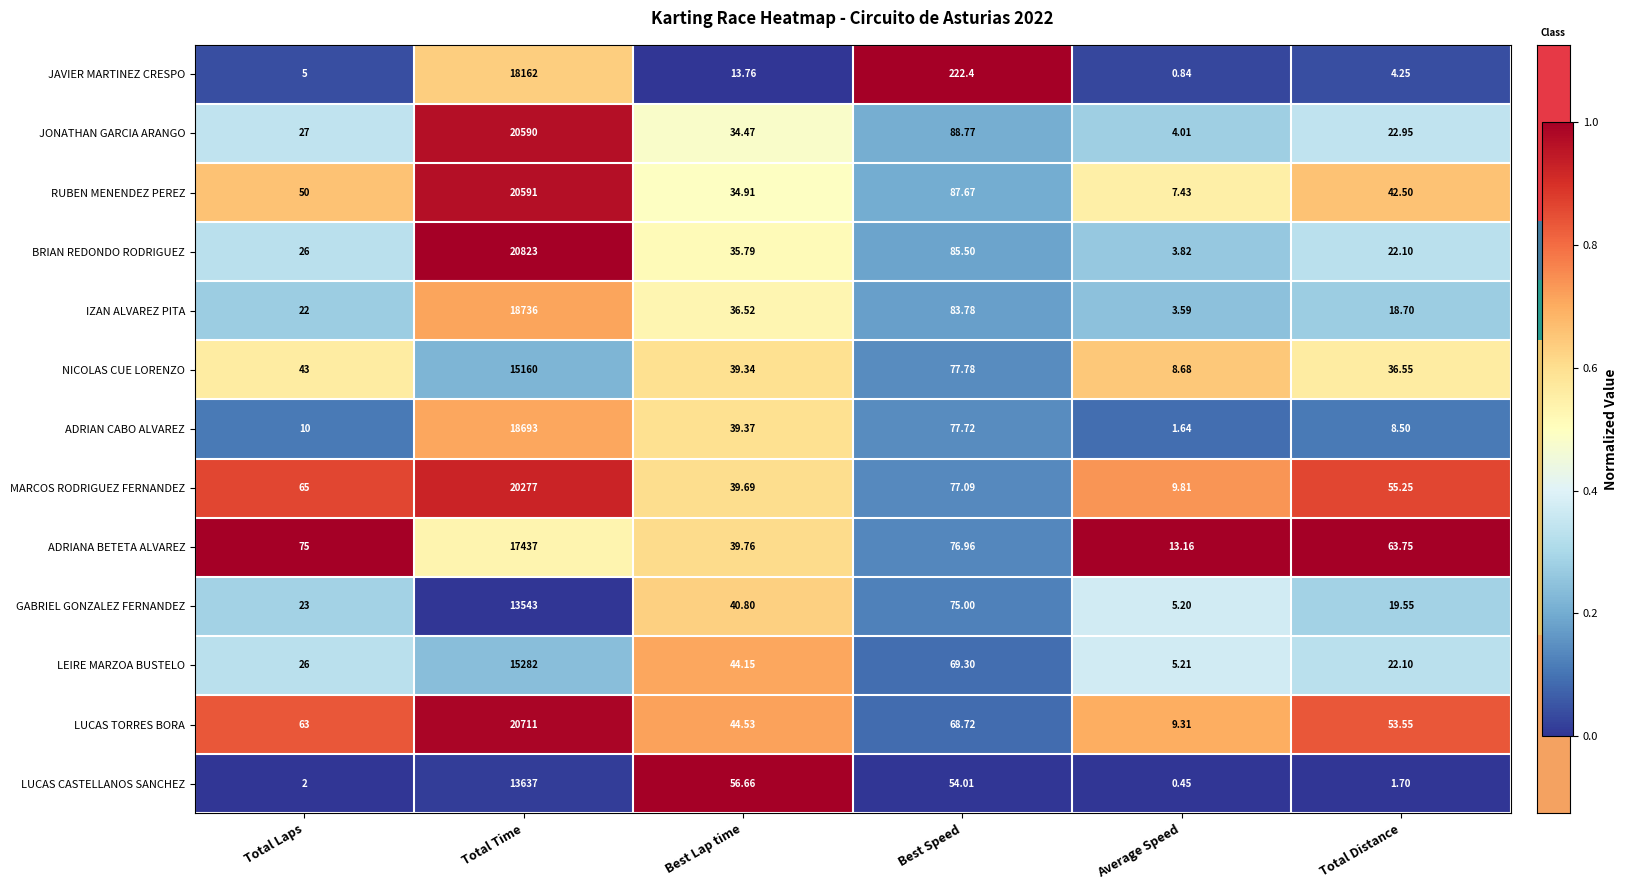

At which category is the sum across all series the highest?

Total Time